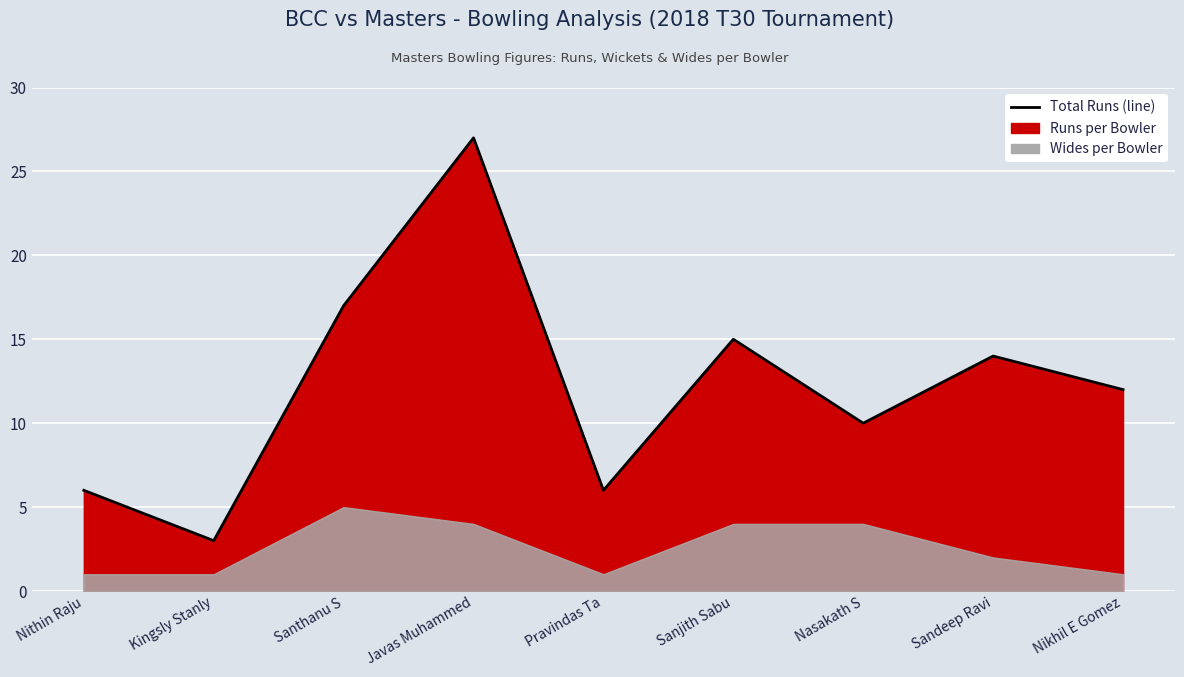

Reading left to right, extract all data points from this chart.

Nithin Raju=6	Kingsly Stanly=3	Santhanu S=17	Javas Muhammed=27	Pravindas Ta=6	Sanjith Sabu=15	Nasakath S=10	Sandeep Ravi=14	Nikhil E Gomez=12